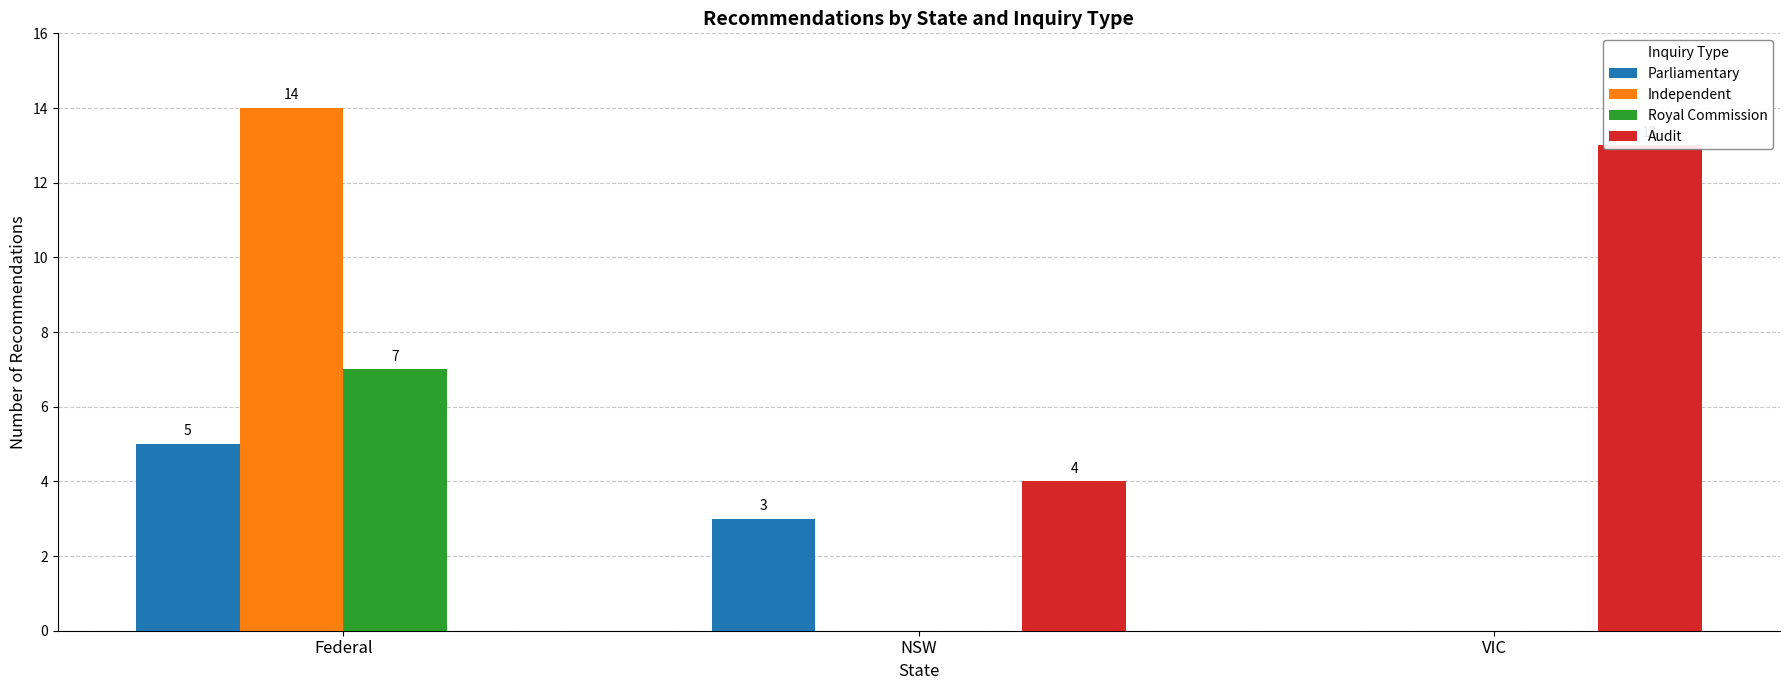

Which series has the largest total across all categories?

Audit